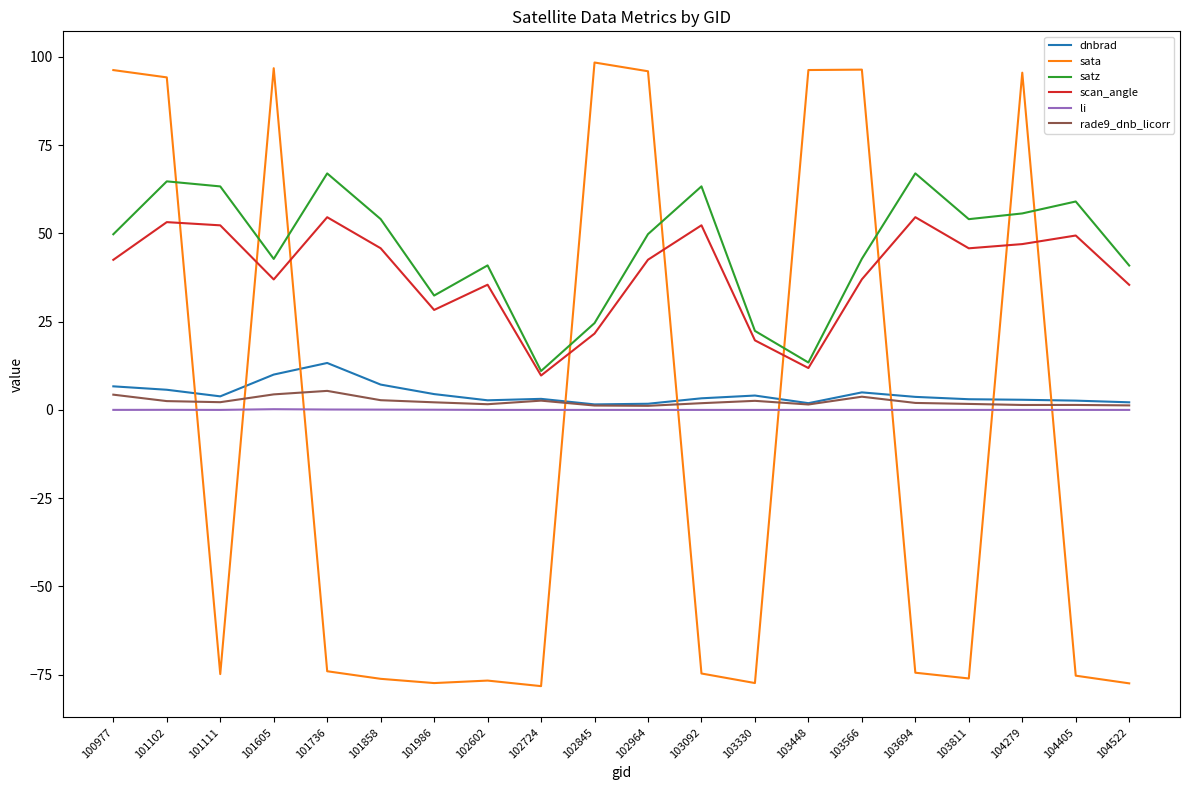

Which category has the highest value in the sata series?

102845